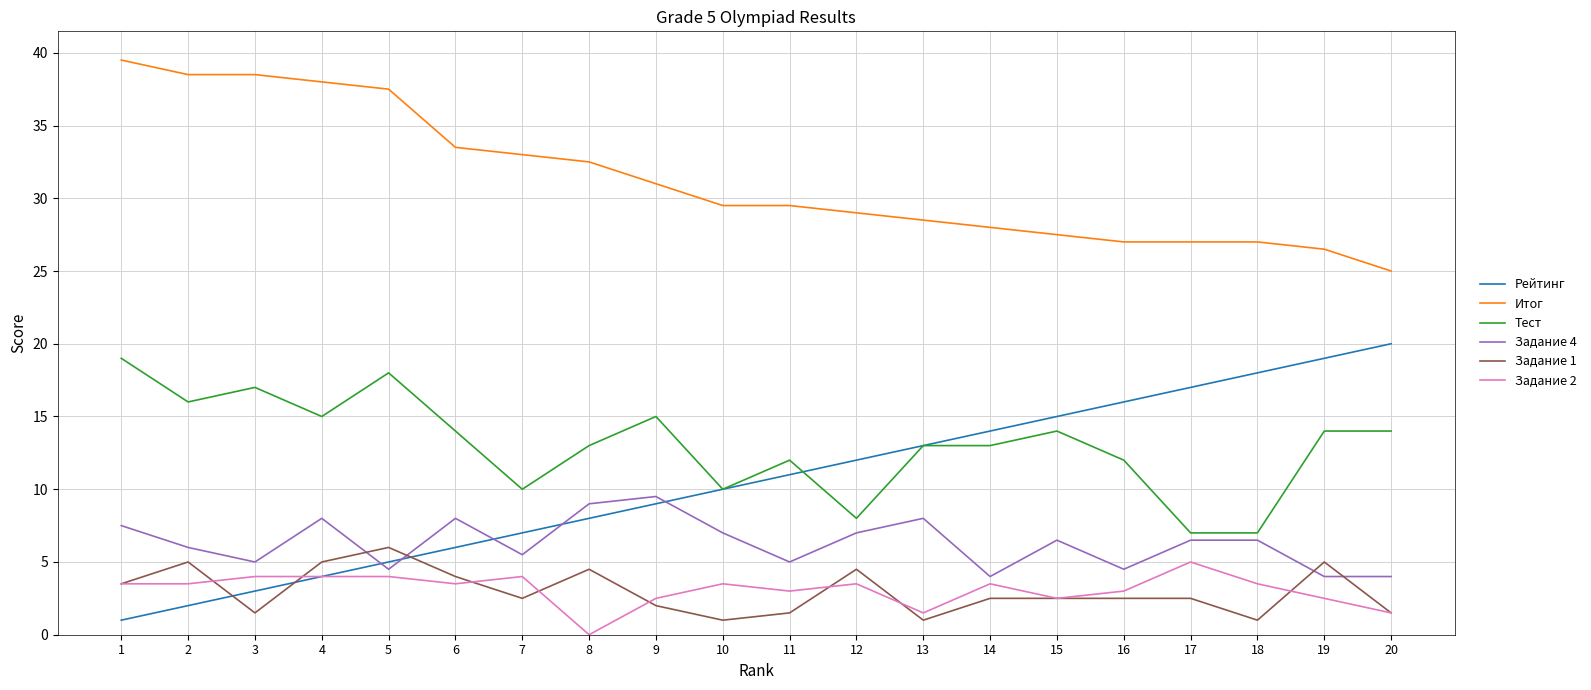

What is the total value across all series at 10?

61.0